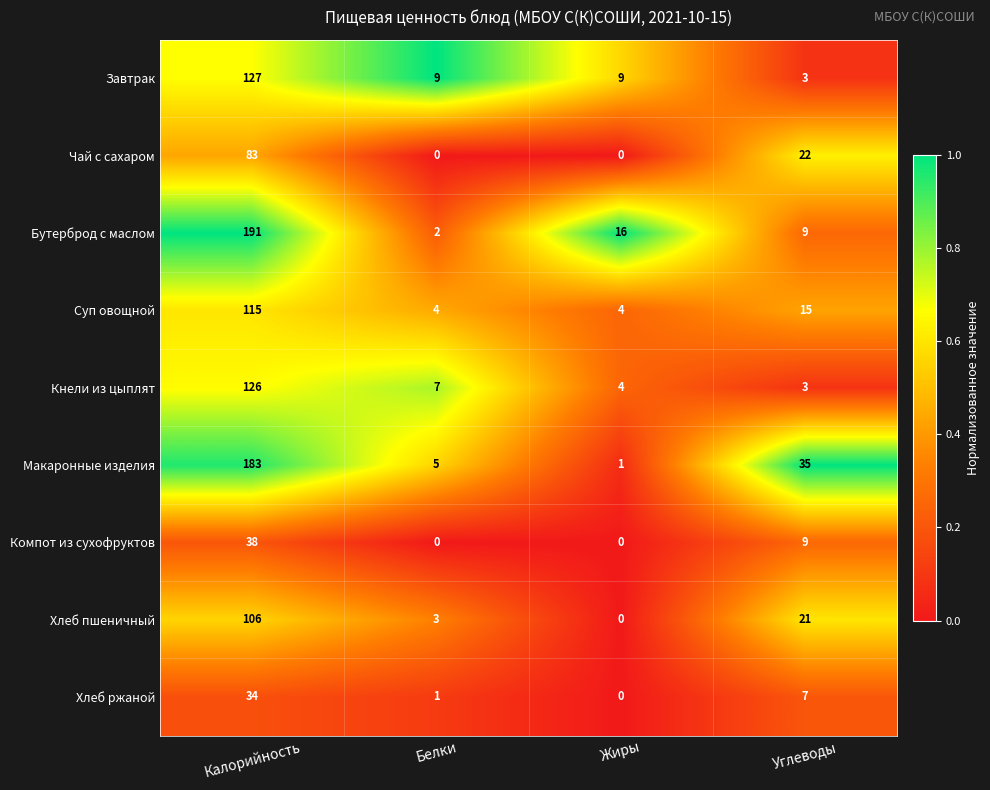

Where is Чай с сахаром nearest to the value 41?

Углеводы